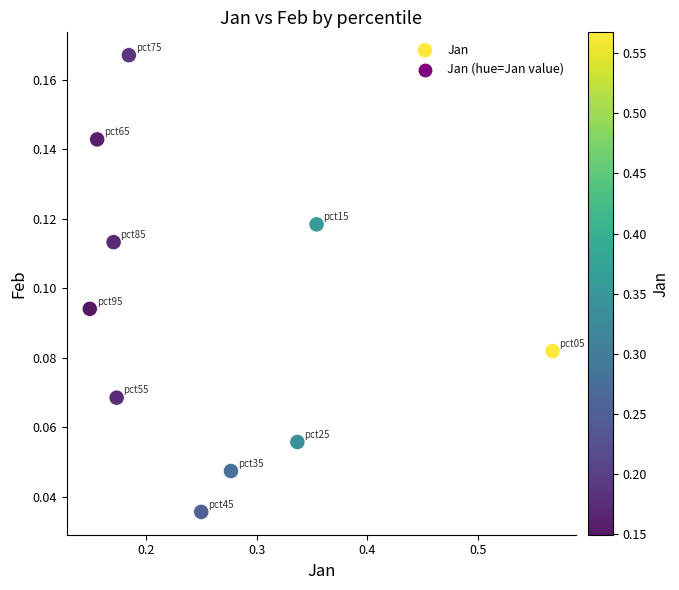

What is the average X value?

0.3